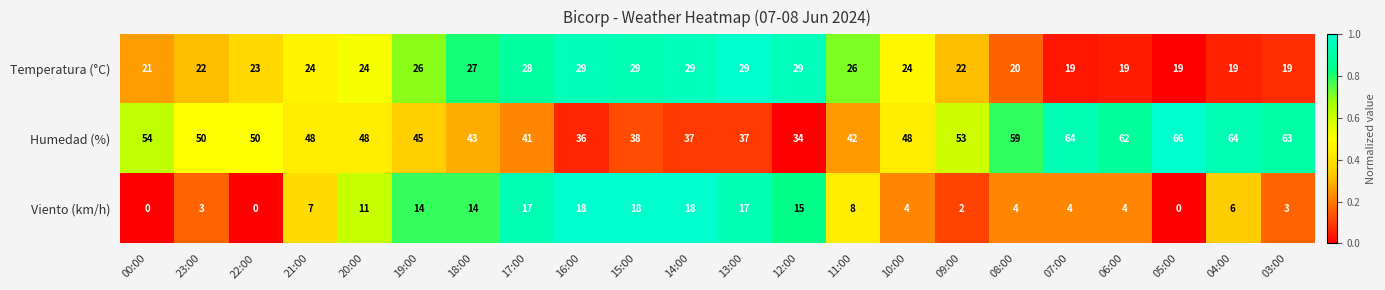

What is the difference between the maximum and second lowest values in the Viento (km/h) series?

18